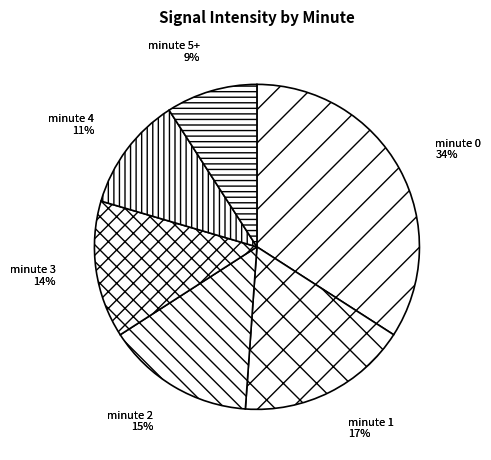

Which category has the biggest portion of the pie?

minute 0